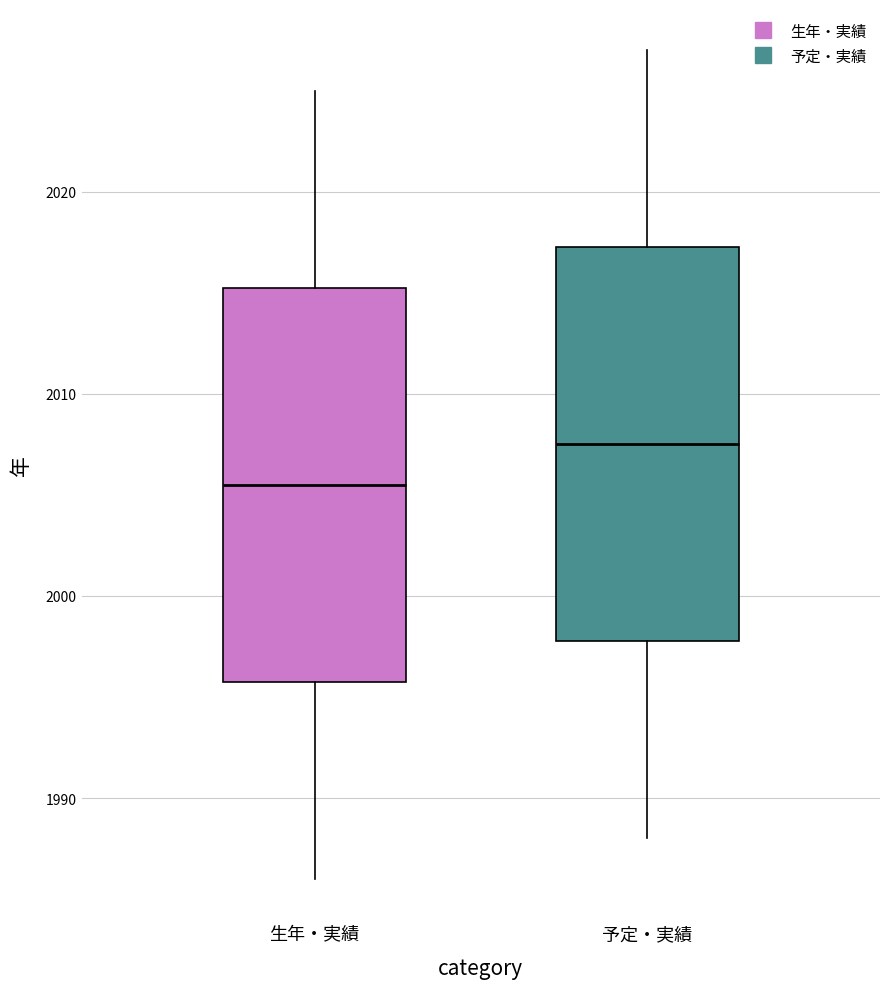

Where is the lower edge of the box for 予定・実績 on the y-axis? The values are not printed on the chart, so give them approximately, as read against the axis.

1998